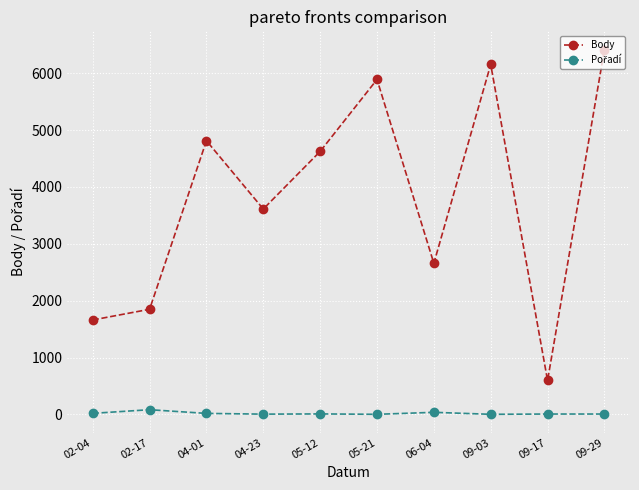

What is the label of the 1st point from the left?

02-04